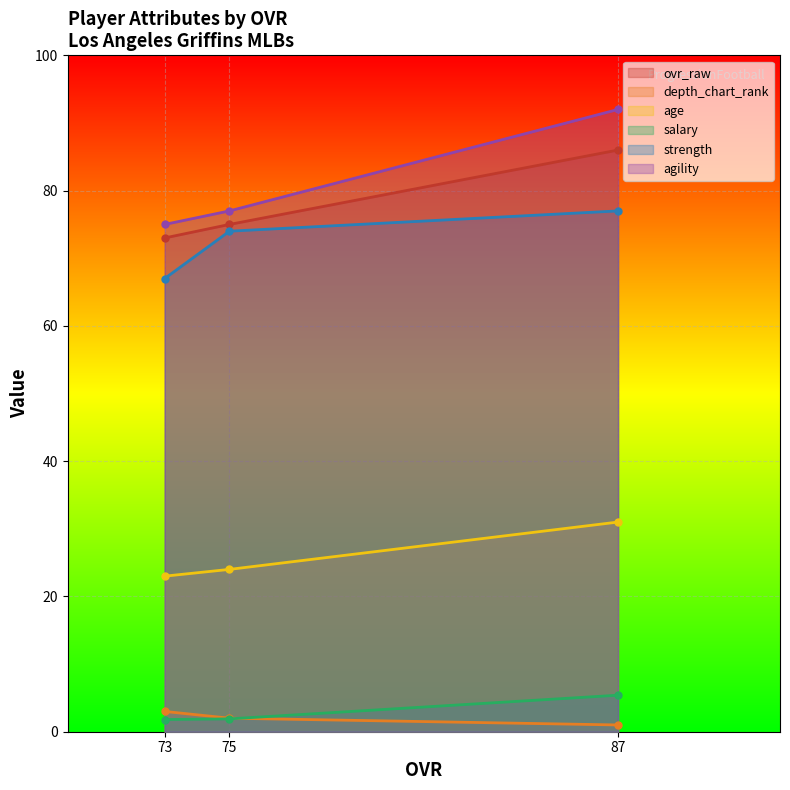

What is the difference between the depth_chart_rank values at 75 and 87?

1.0